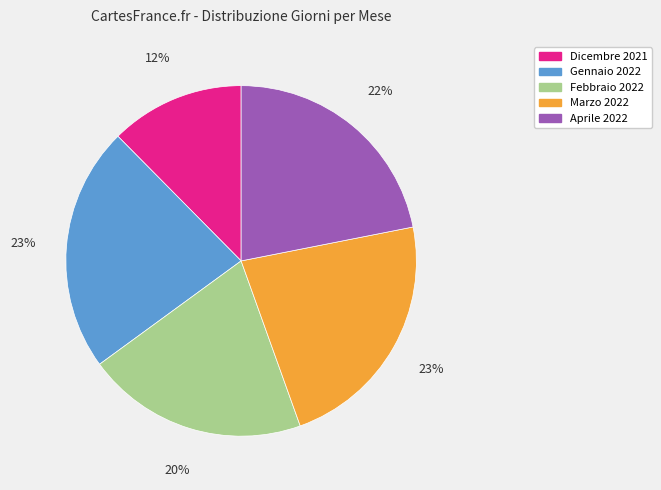

Count the number of slices in the pie.

5